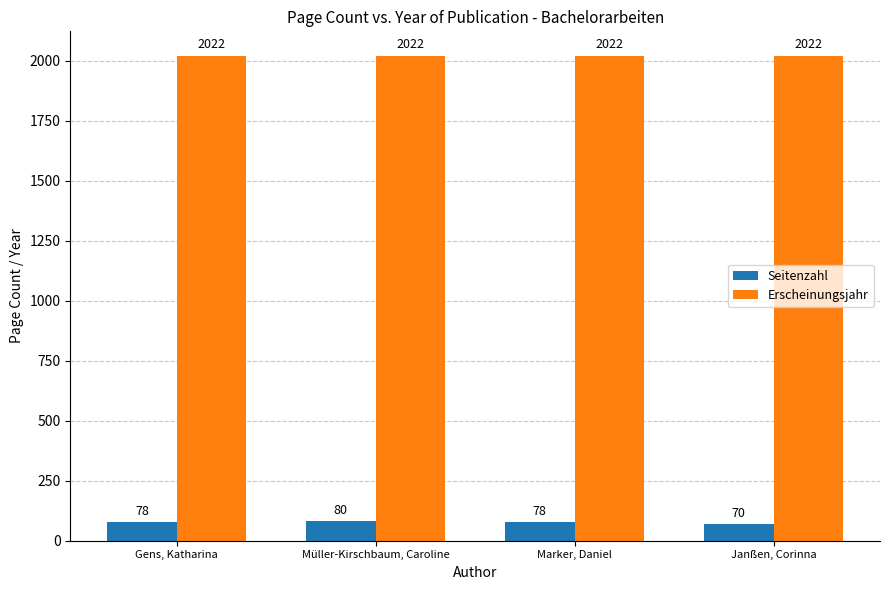

What is the sum of all Seitenzahl values?

306